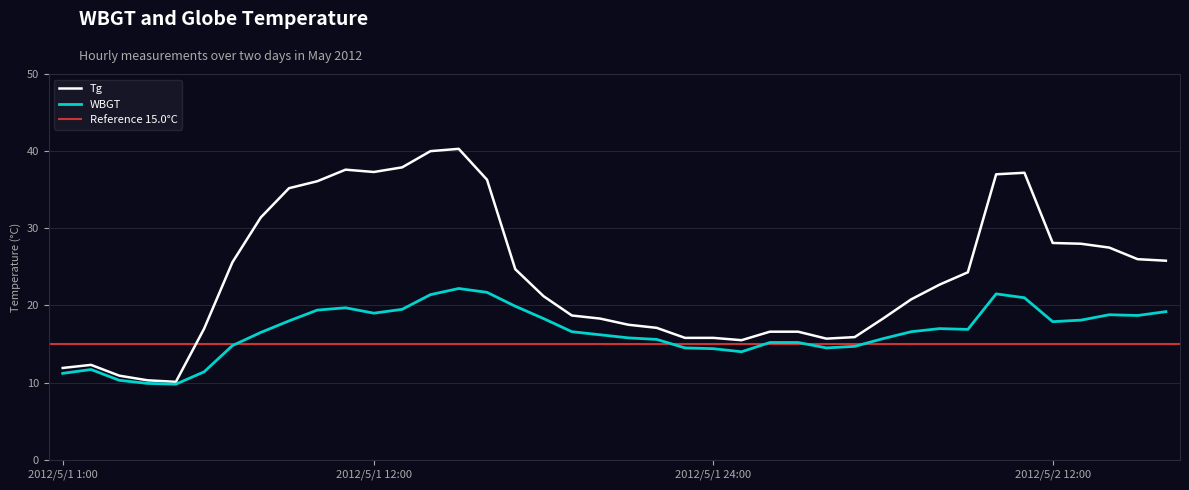

Where does the WBGT series first go above 16?

2012/5/1 8:00